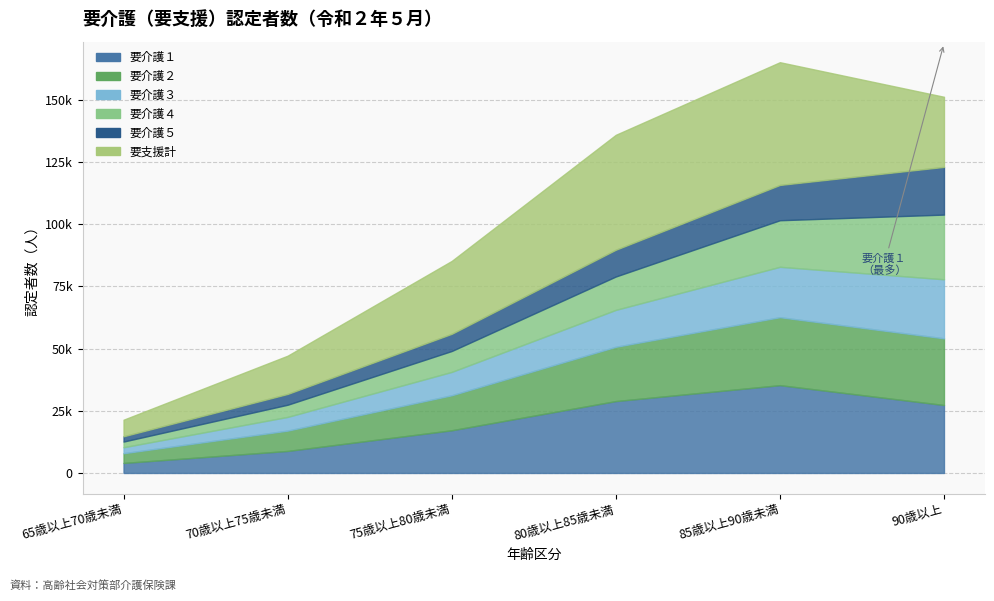

Where does the 要介護２ series first go above 21837?

85歳以上90歳未満